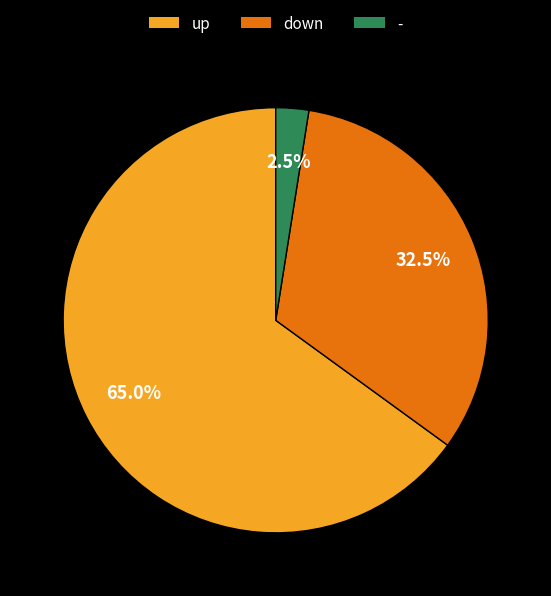

Approximately how many times larger is the value at up compared to down?

2.0